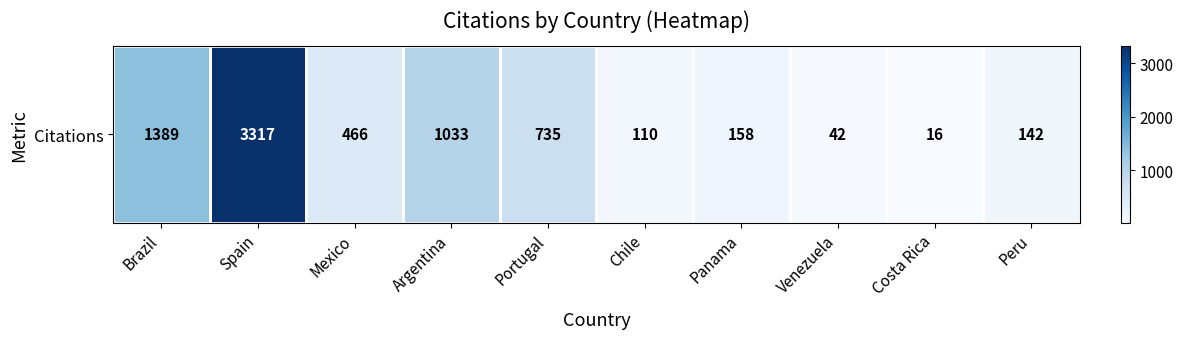

Reading left to right, what are all the values shown in this chart?

1389	3317	466	1033	735	110	158	42	16	142